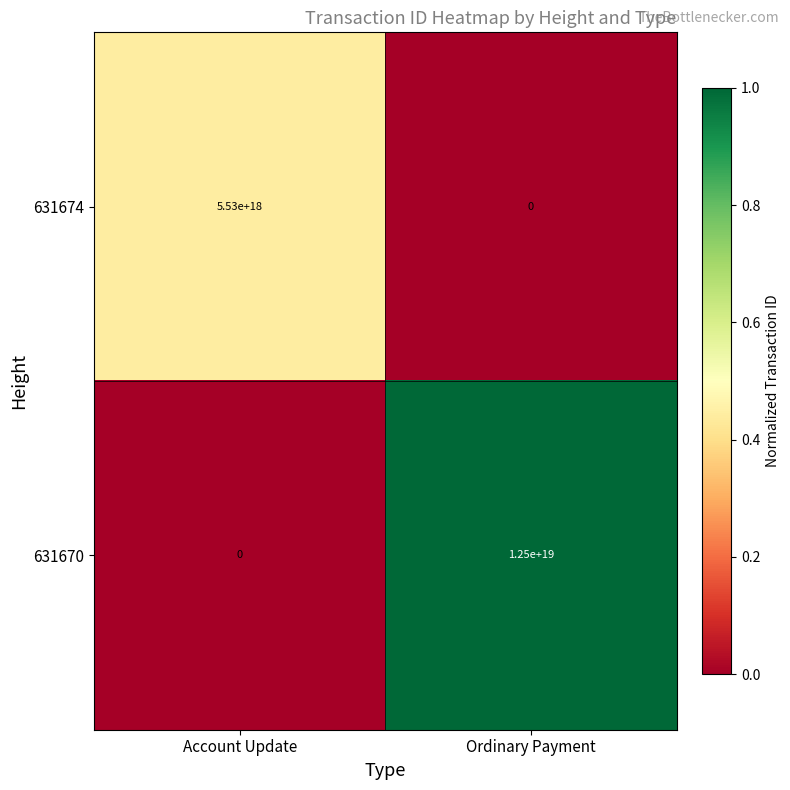

Which series changed the most between Account Update and Ordinary Payment?

631670